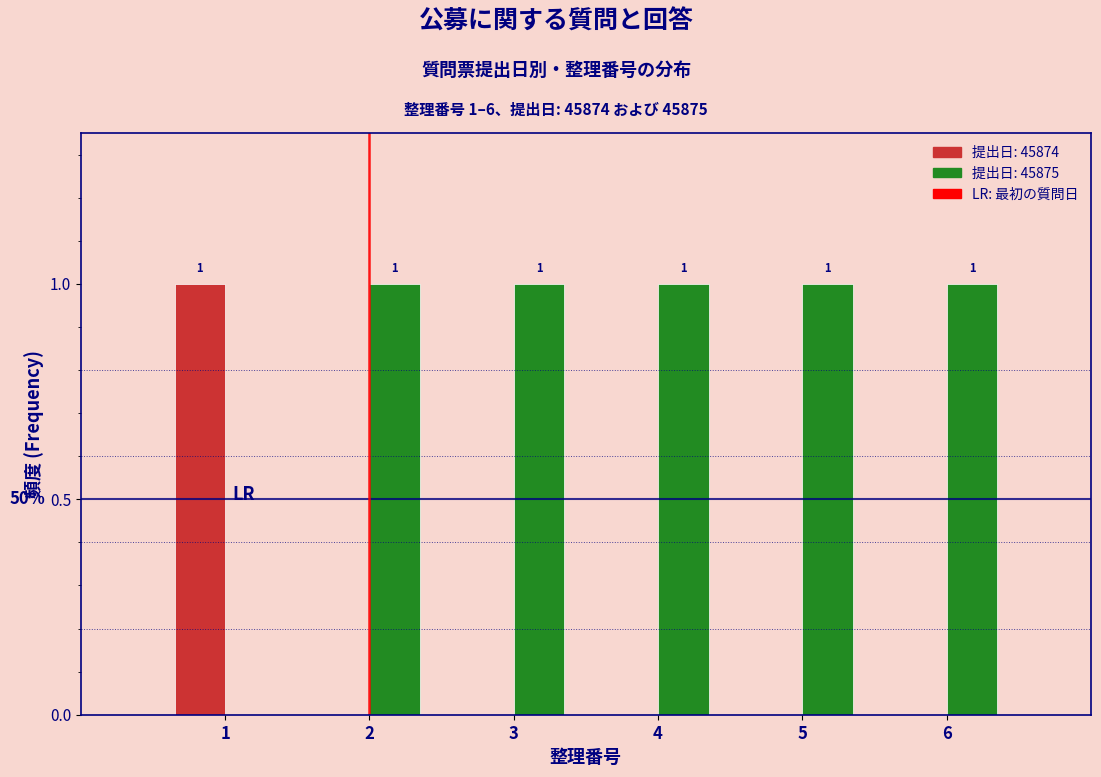

Reading right to left, what are all the values shown in this chart?

45874: 6=0	5=0	4=0	3=0	2=0	1=1
45875: 6=1	5=1	4=1	3=1	2=1	1=0